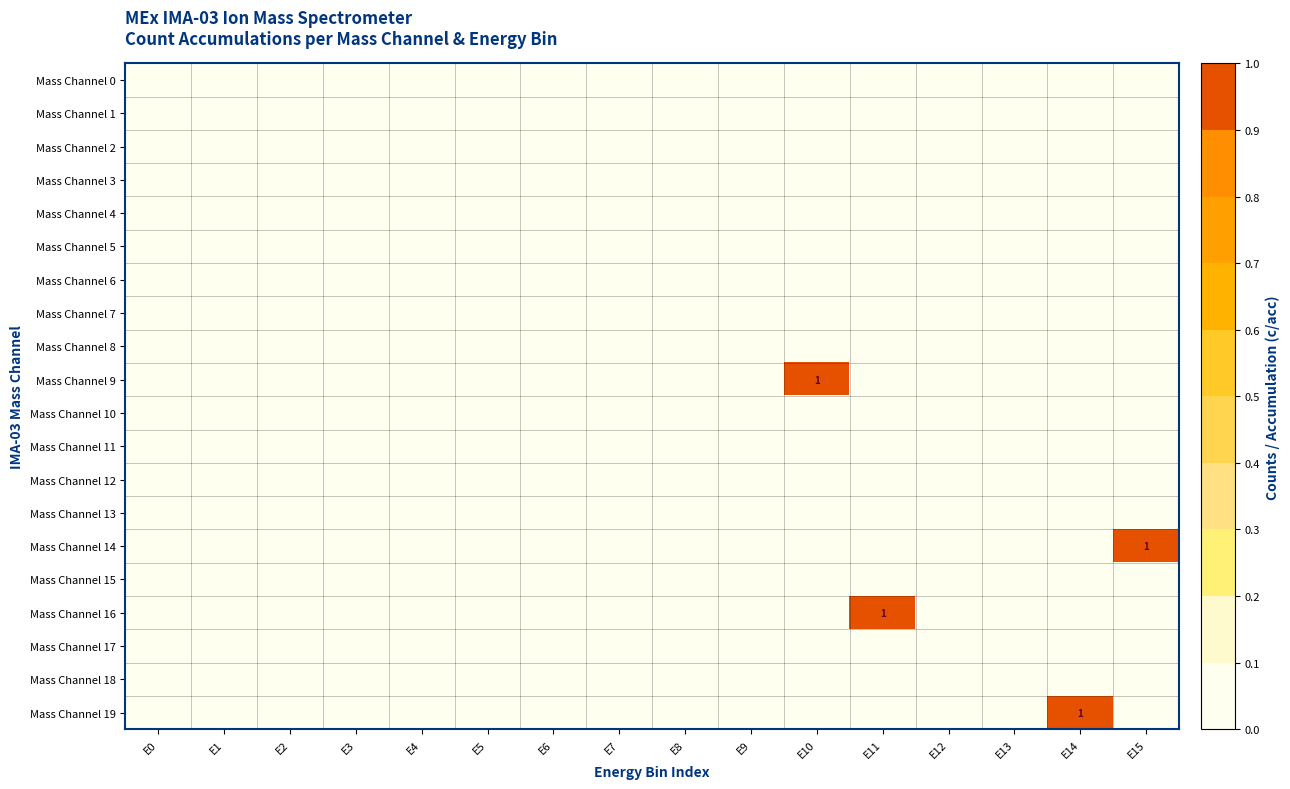

Which category has the highest value across all series?

E10